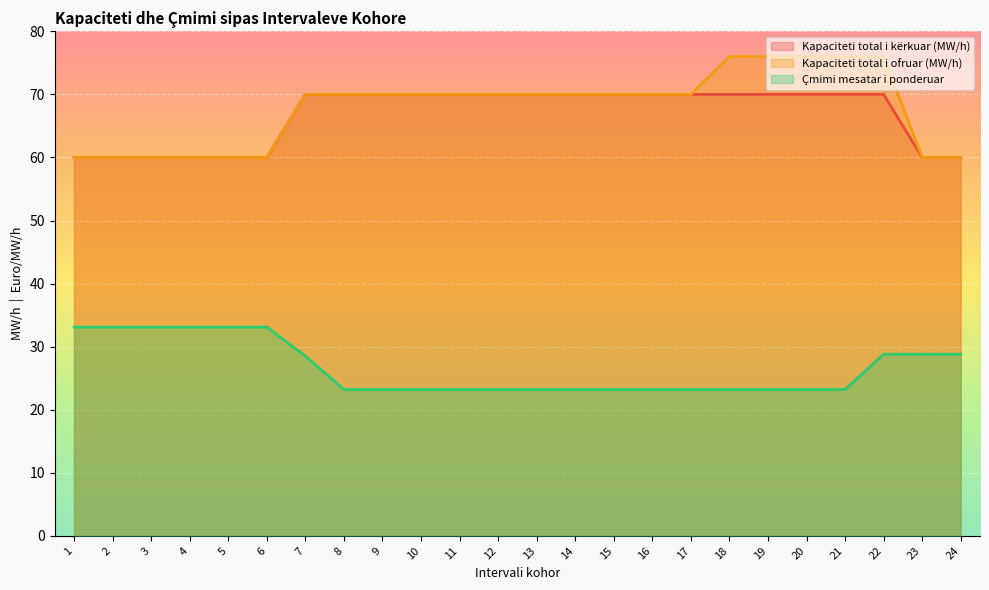

How many lines are shown in the chart?

3